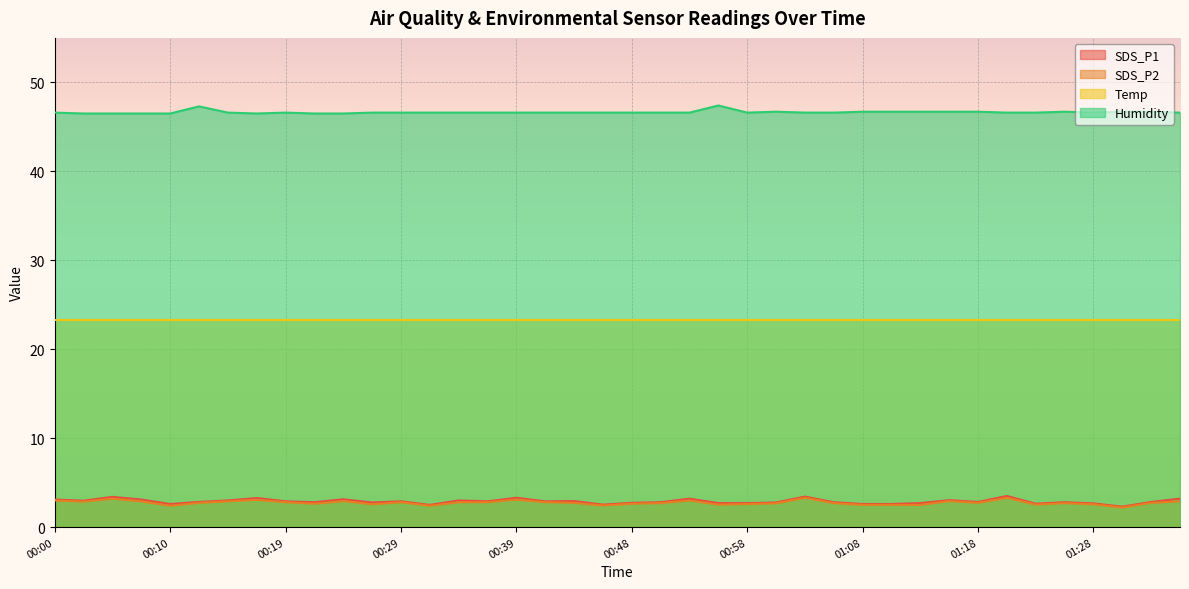

What is the label of the 12th point from the right?

01:08